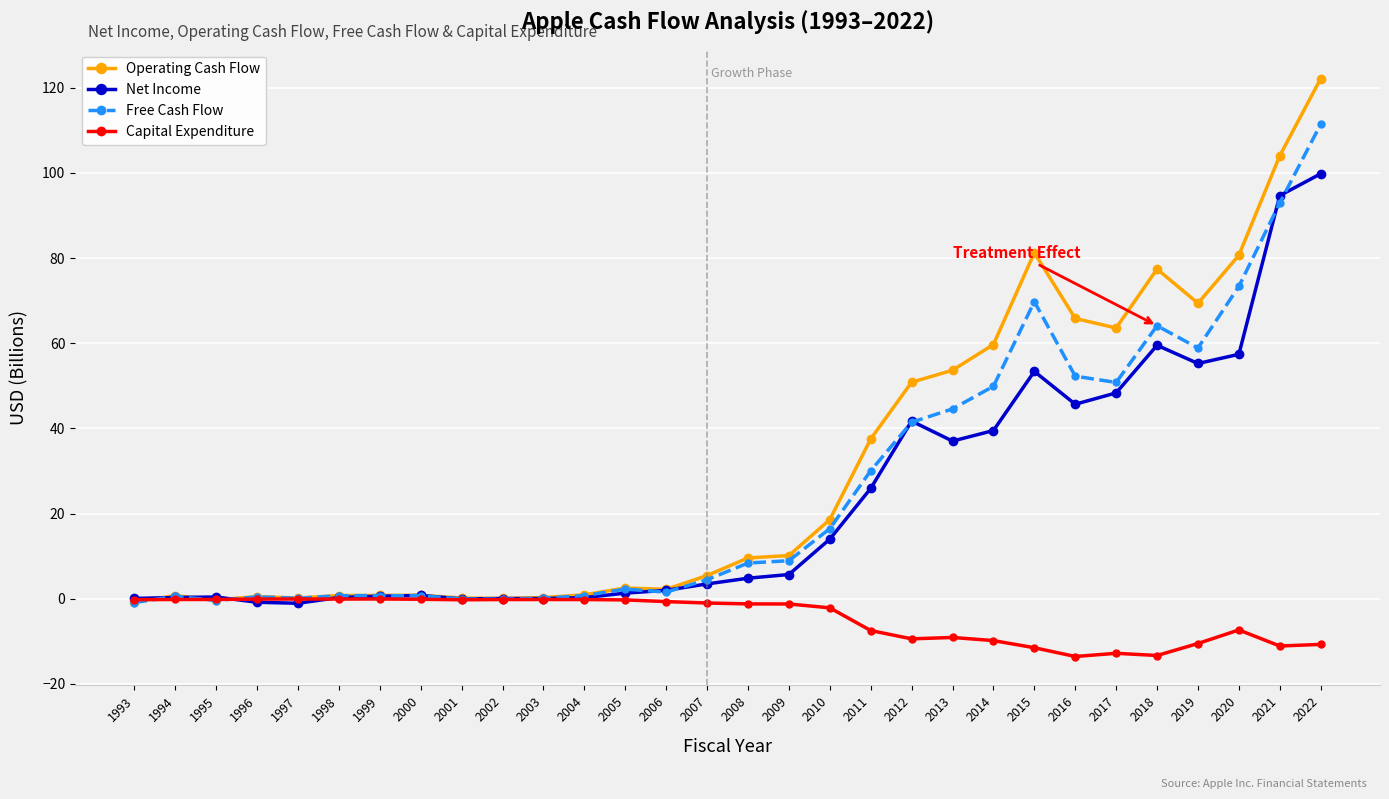

Rank the series by their maximum value, from highest to lowest.

Operating Cash Flow, Free Cash Flow, Net Income, Capital Expenditure